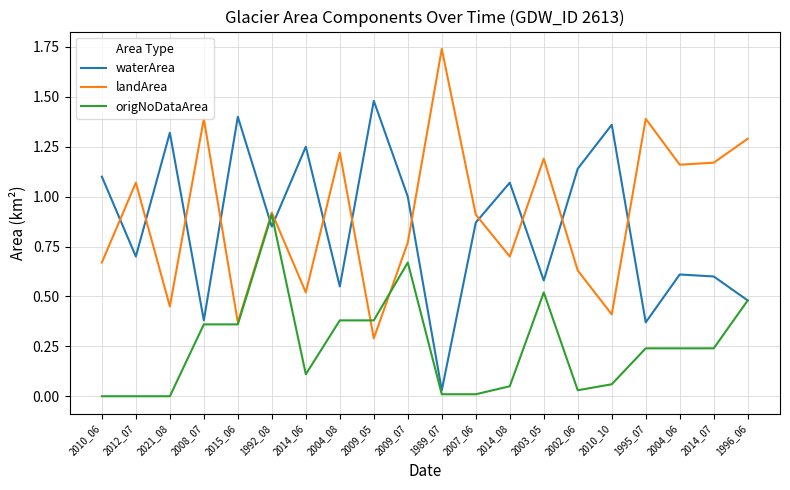

How many intersections are there between landArea and waterArea?

13